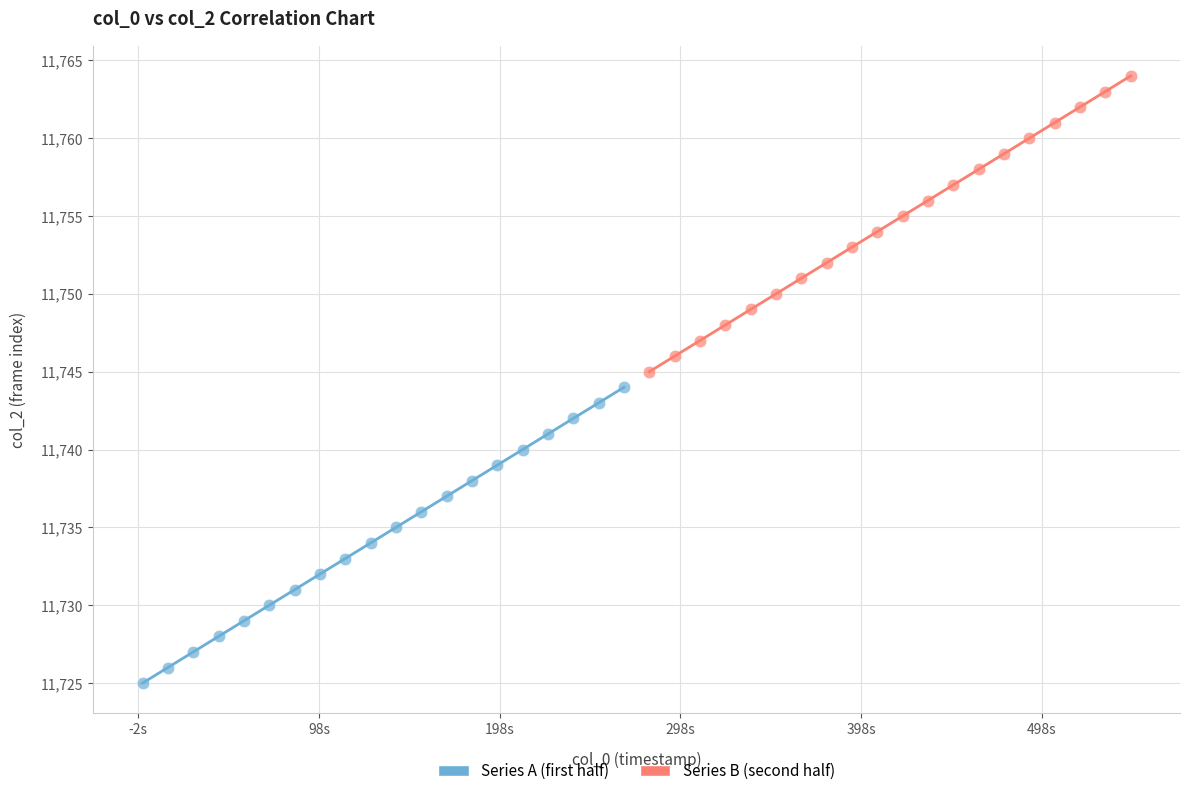

Which series reaches the maximum Y coordinate?

Series B (second half)